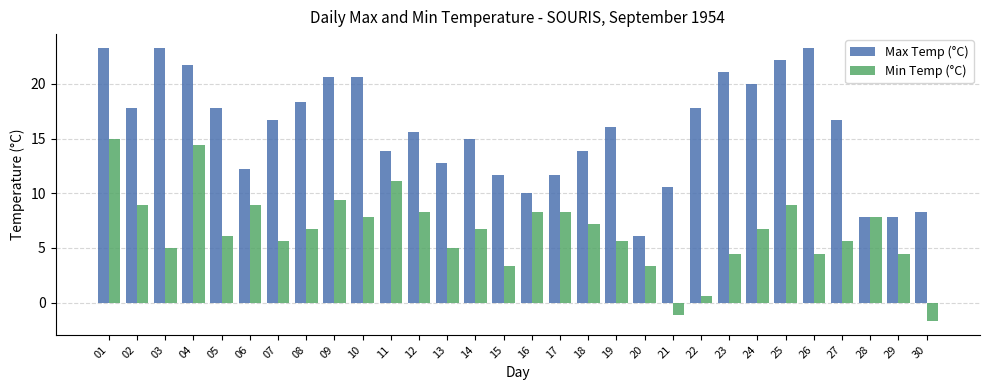

What is the value of the Min Temp (°C) bar at the 25th from the left?

8.9